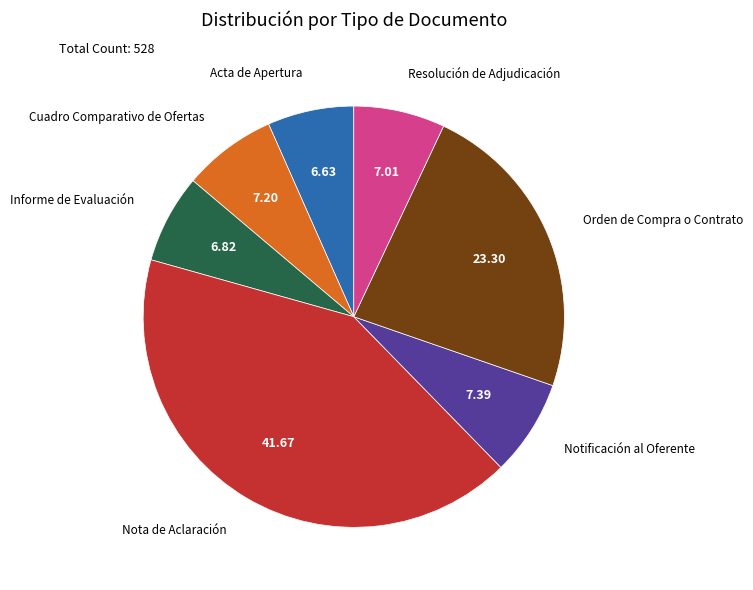

Is Notificación al Oferente the majority of the pie?

No